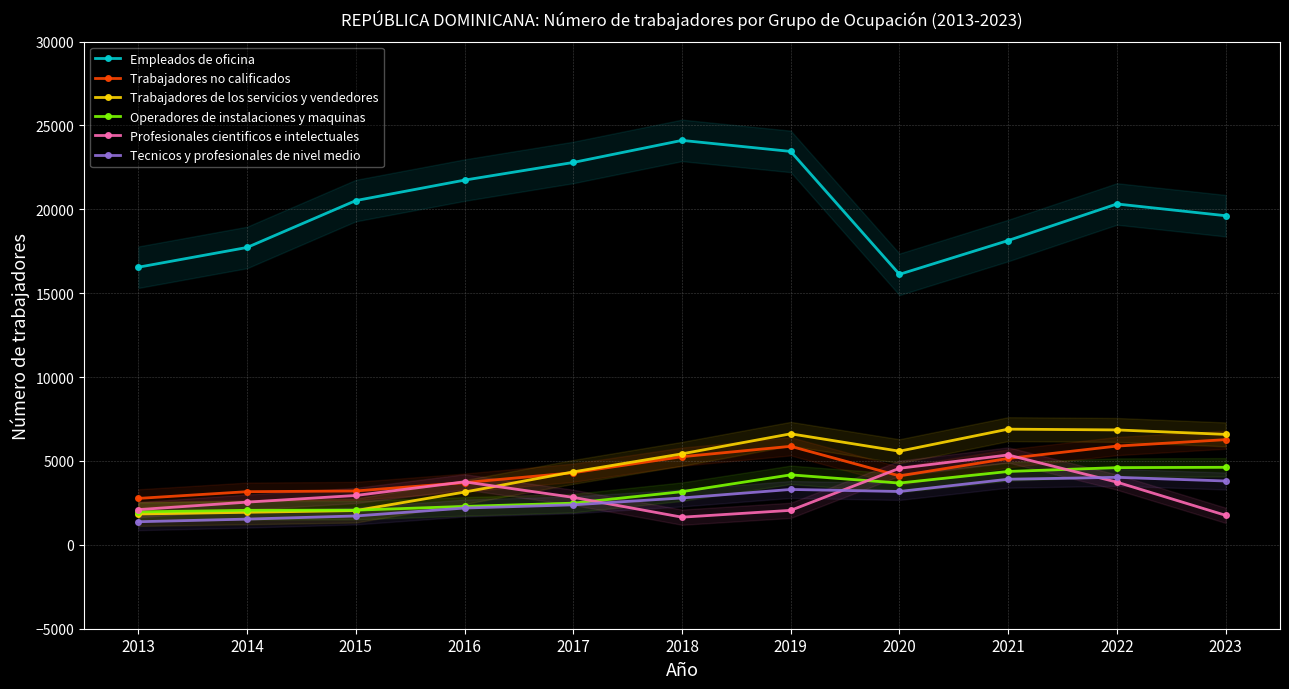

What is the average value of the Trabajadores no calificados series?

4517